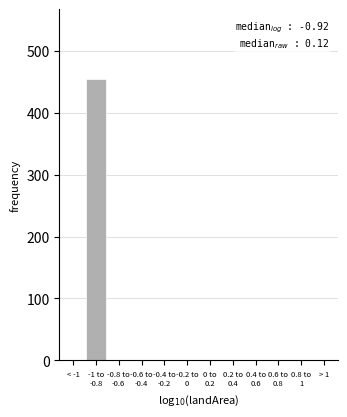

The value at < -1 is 0. True or false?

True